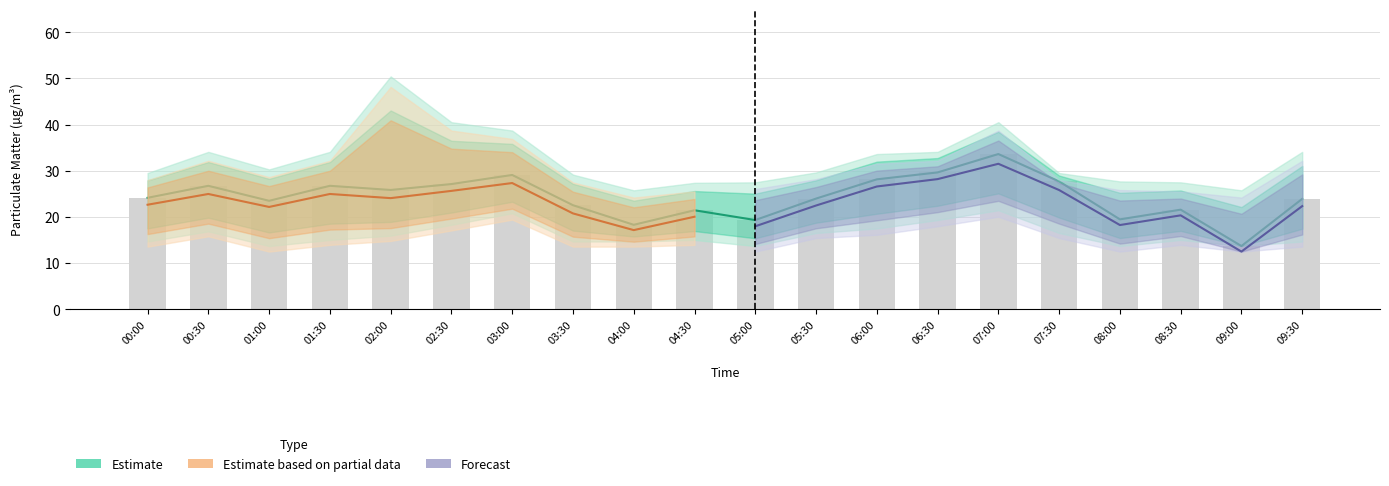

What is the minimum value shown in the chart?

12.5